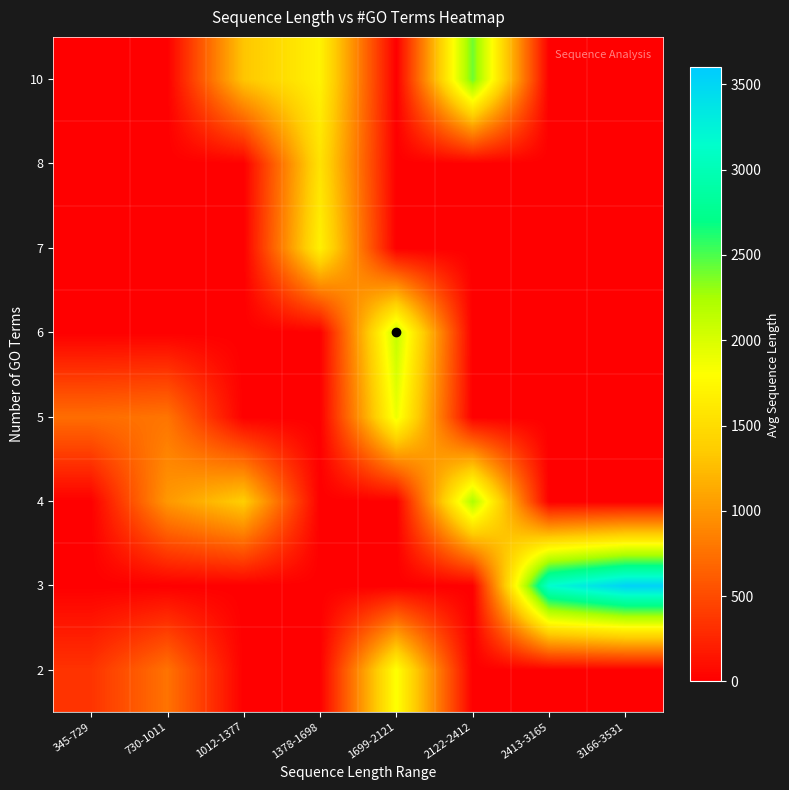

Reading right to left, extract all data points from this chart.

2: 3166-3531=0.0	2413-3165=0.0	2122-2412=0.0	1699-2121=1815.0	1378-1698=0.0	1012-1377=0.0	730-1011=765.0	345-729=345.0
3: 3166-3531=3531.0	2413-3165=3165.0	2122-2412=0.0	1699-2121=0.0	1378-1698=0.0	1012-1377=0.0	730-1011=0.0	345-729=0.0
4: 3166-3531=0.0	2413-3165=0.0	2122-2412=2218.5	1699-2121=0.0	1378-1698=0.0	1012-1377=1377.0	730-1011=1011.0	345-729=0.0
5: 3166-3531=0.0	2413-3165=0.0	2122-2412=0.0	1699-2121=1893.0	1378-1698=0.0	1012-1377=0.0	730-1011=777.0	345-729=729.0
6: 3166-3531=0.0	2413-3165=0.0	2122-2412=0.0	1699-2121=2121.0	1378-1698=0.0	1012-1377=0.0	730-1011=0.0	345-729=0.0
7: 3166-3531=0.0	2413-3165=0.0	2122-2412=0.0	1699-2121=0.0	1378-1698=1680.0	1012-1377=0.0	730-1011=0.0	345-729=0.0
8: 3166-3531=0.0	2413-3165=0.0	2122-2412=0.0	1699-2121=0.0	1378-1698=1552.5	1012-1377=0.0	730-1011=0.0	345-729=0.0
10: 3166-3531=0.0	2413-3165=0.0	2122-2412=2412.0	1699-2121=0.0	1378-1698=1698.0	1012-1377=1311.0	730-1011=0.0	345-729=0.0